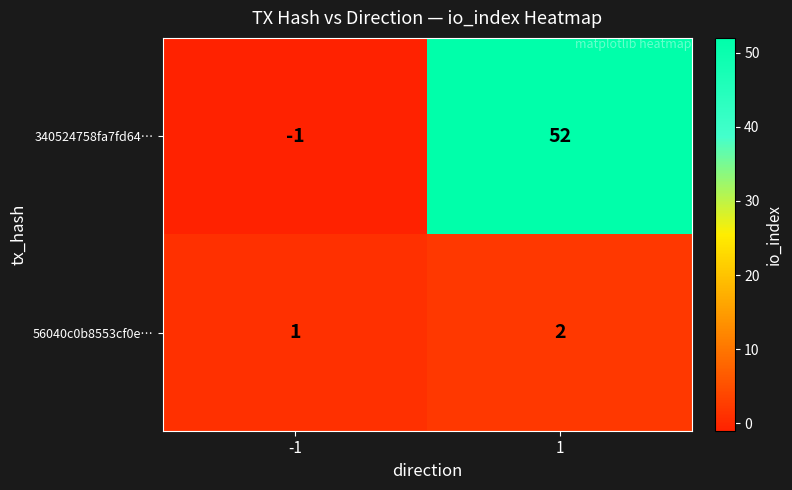

Reading right to left, transcribe all the data shown in this chart.

340524758fa7fd64…: 52	-1
56040c0b8553cf0e…: 2	1